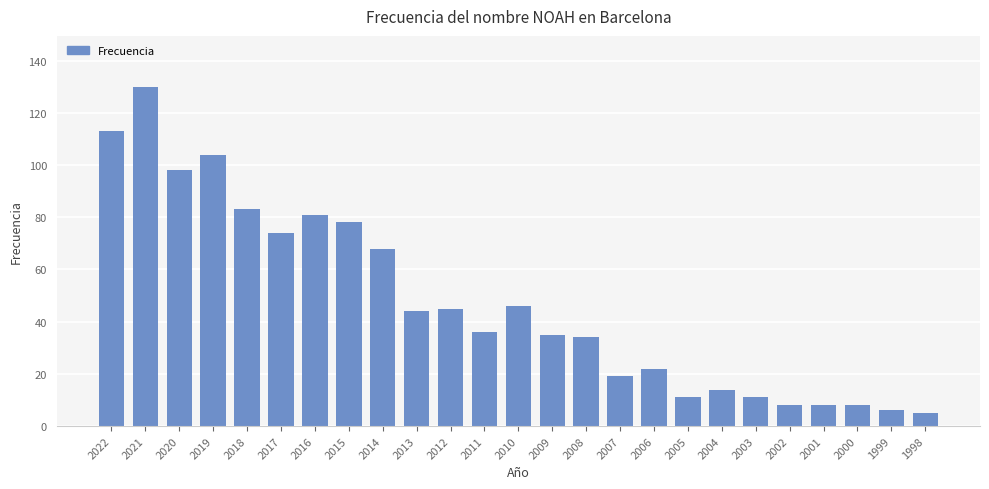

What is the value of the 16th bar from the left?

19